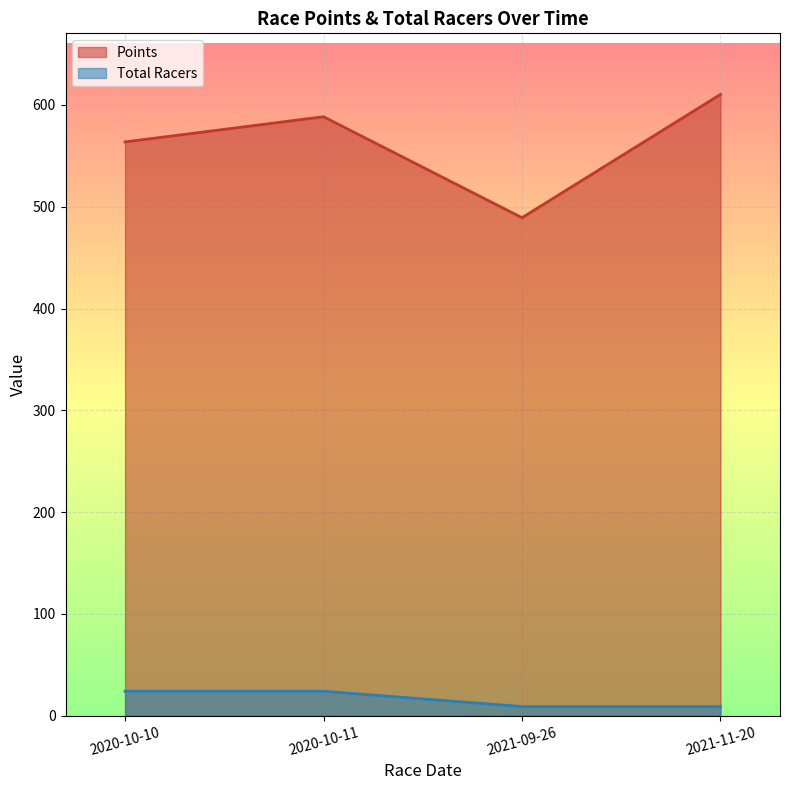

What is the label of the 3rd point from the right?

2020-10-11